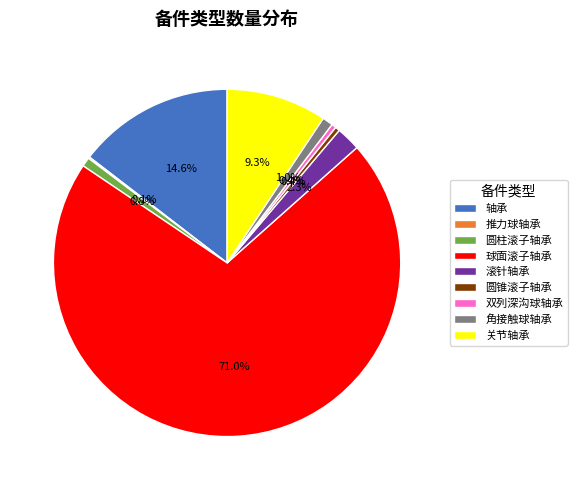

What is the total percentage of 圆柱滚子轴承 and 角接触球轴承?

1.8%